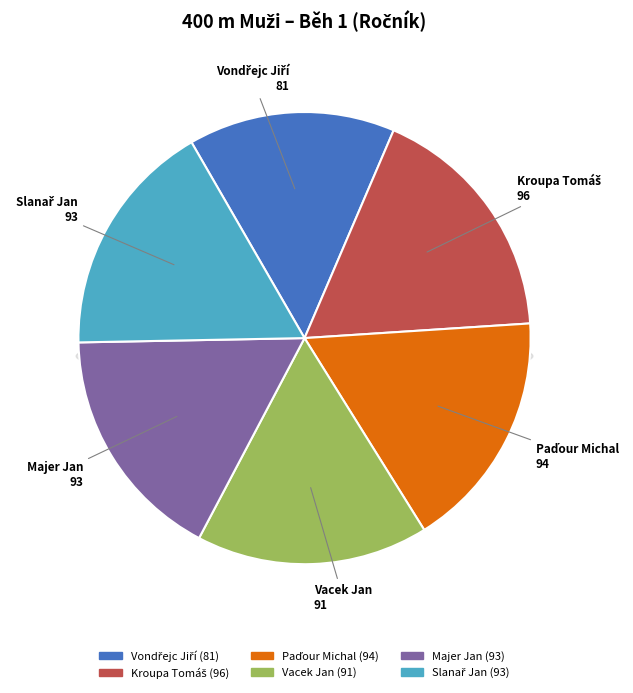

To the nearest percent, what is the combined percentage of Vondřejc Jiří and Majer Jan?

32%